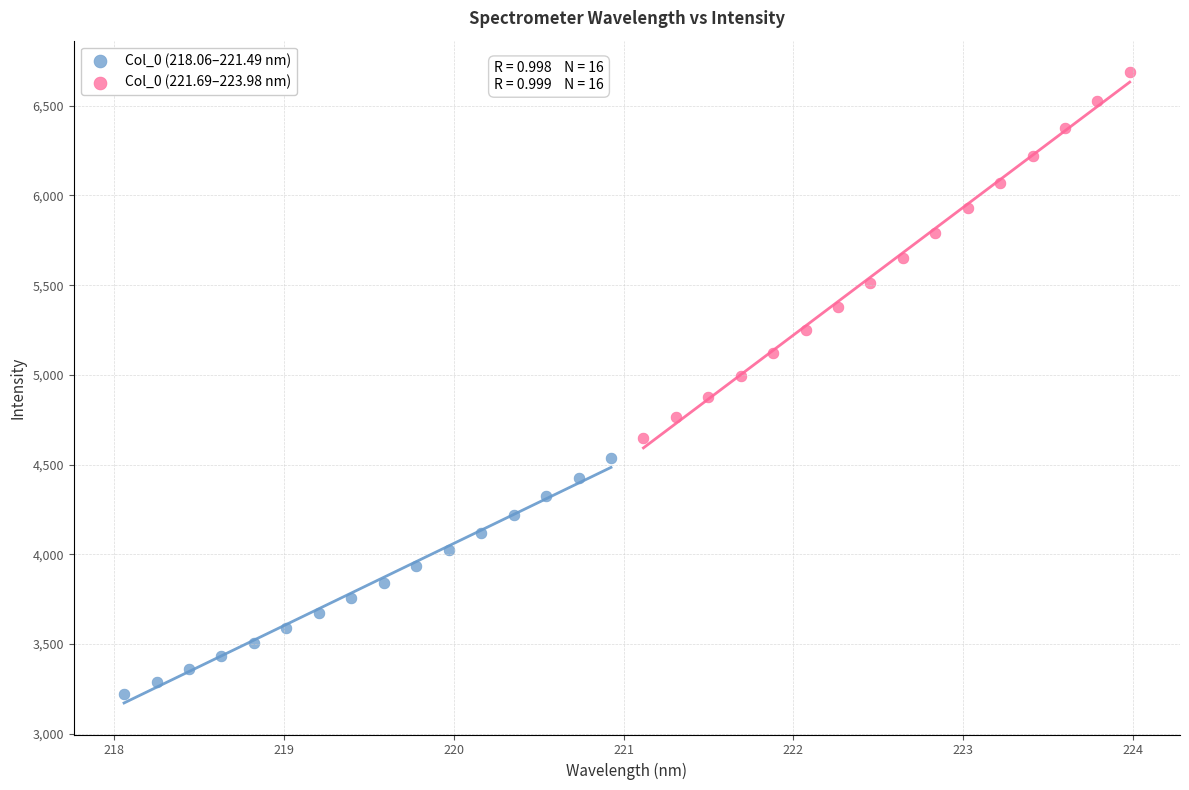

What are all the series names shown in the legend?

Col_0 (218.06–221.49 nm), Col_0 (221.69–223.98 nm)